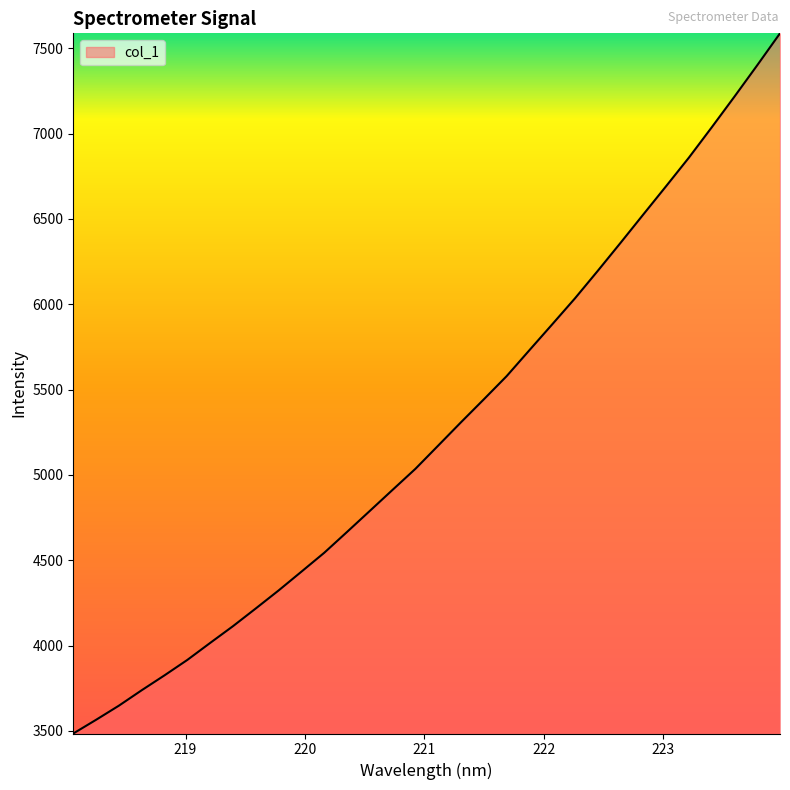

Reading right to left, what are all the values shown in this chart?

7587.8	7400.8	7217.1	7036.8	6859.6	6692.4	6526.8	6360.4	6196.2	6035.2	5882.6	5731.3	5579.1	5443.3	5309.1	5172.5	5036.3	4913.2	4789.6	4666.2	4544.2	4433.4	4323.4	4217.9	4114.1	4015.9	3916.4	3826.0	3738.6	3648.1	3565.3	3485.0